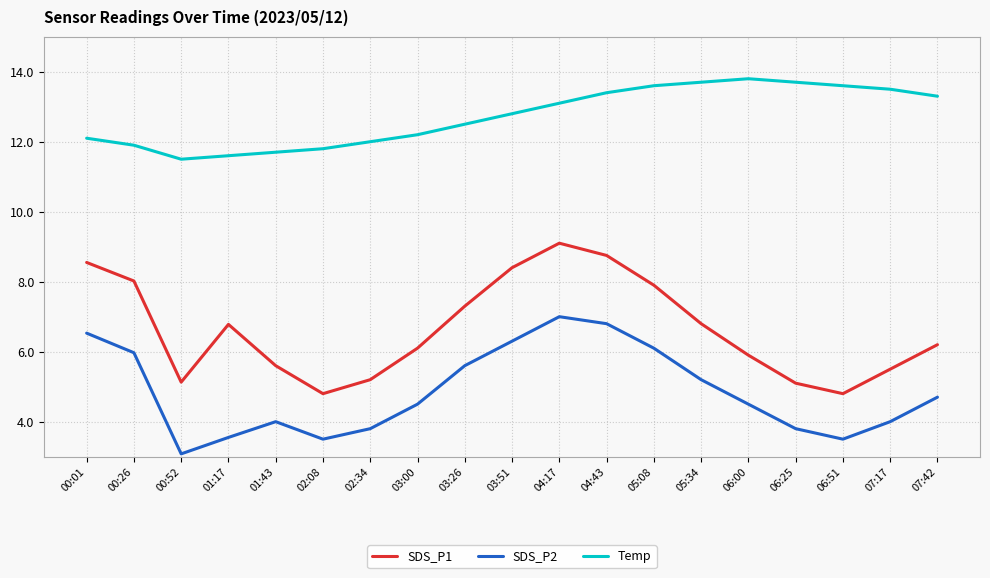

What are all the series names shown in the legend?

SDS_P1, SDS_P2, Temp